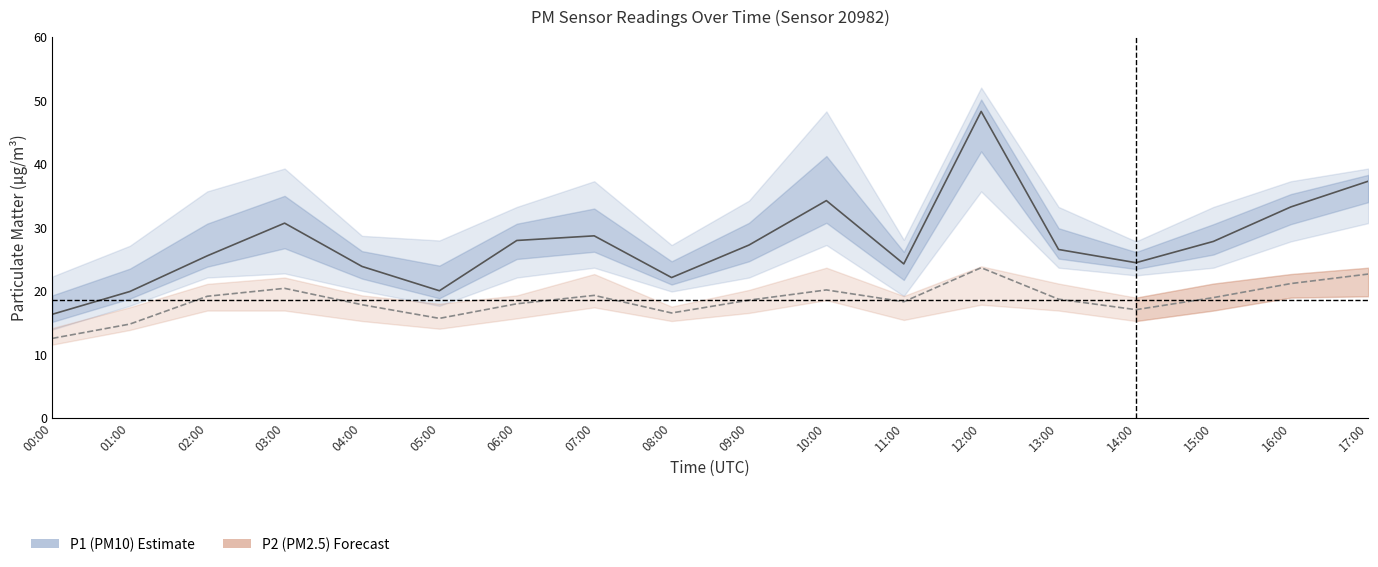

Which series has the largest total across all categories?

P1 (PM10)